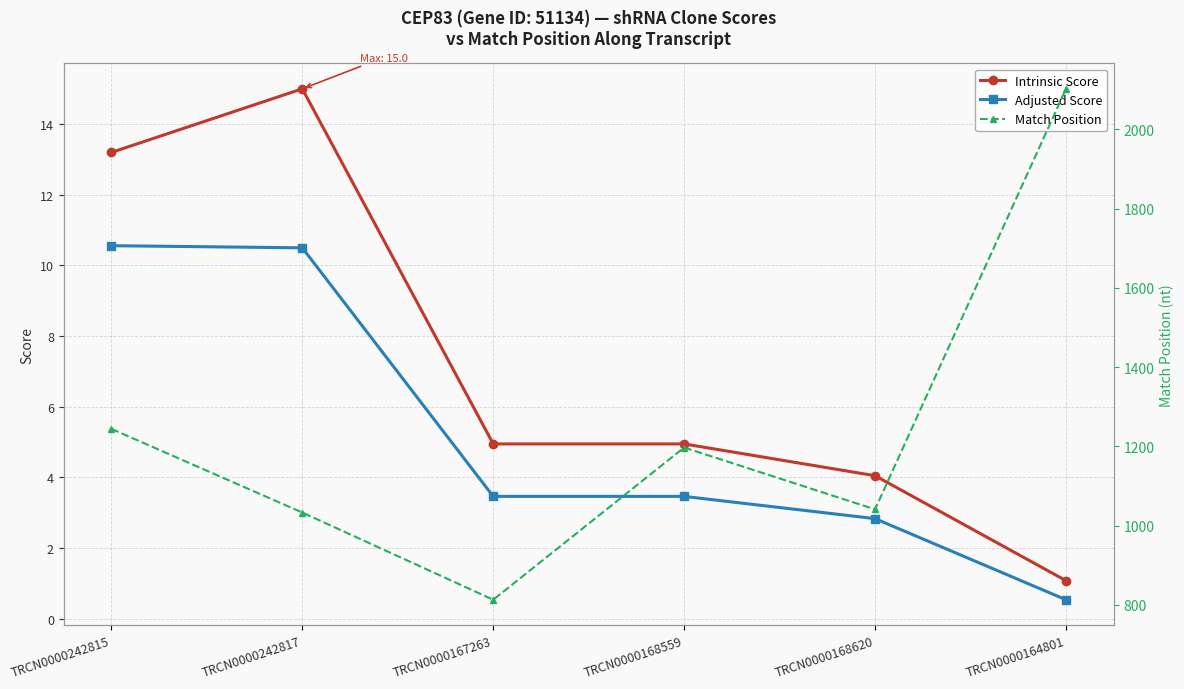

Reading left to right, list all the values displayed in this chart.

Intrinsic Score: 13.2	15.0	5.0	5.0	4.0	1.1
Adjusted Score: 10.6	10.5	3.5	3.5	2.8	0.5
Match Position: 1244.0	1033.0	813.0	1197.0	1041.0	2102.0